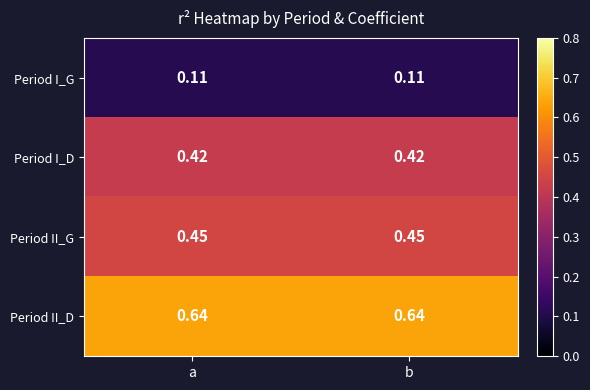

How many data points does each series have?

2